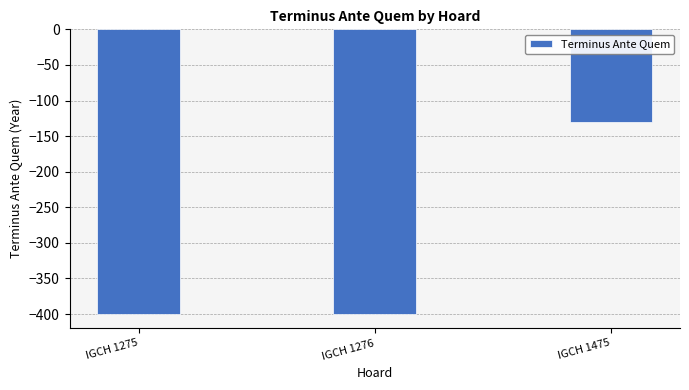

At which label is the value closest to -265?

IGCH 1275